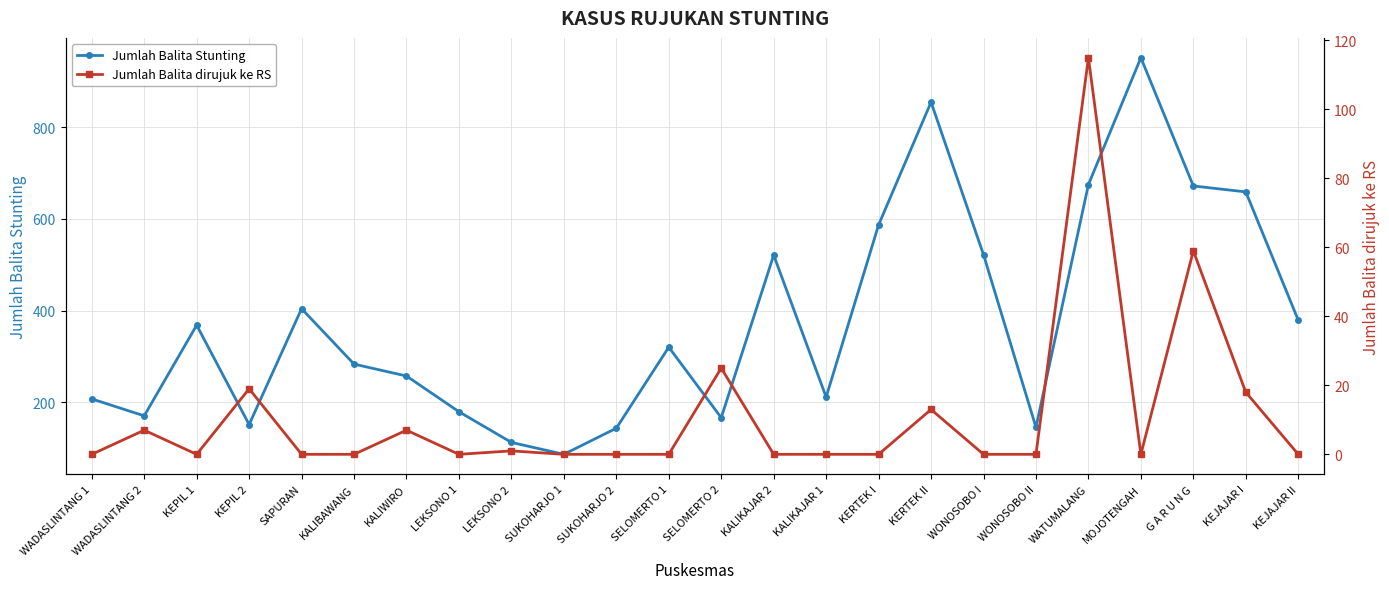

List the series in order of their peak value, highest first.

Jumlah Balita Stunting, Jumlah Balita dirujuk ke RS